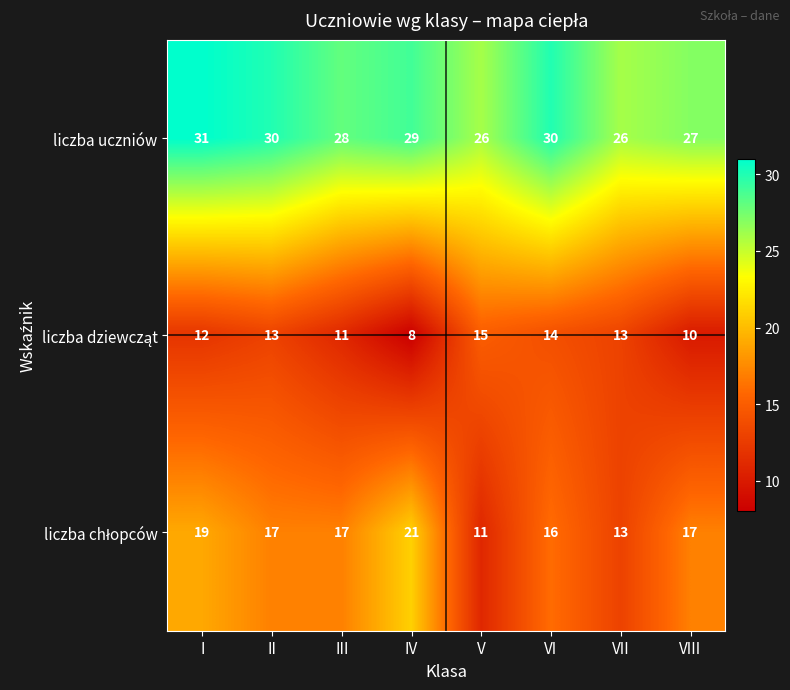

What is the average value of the liczba uczniów series?

28